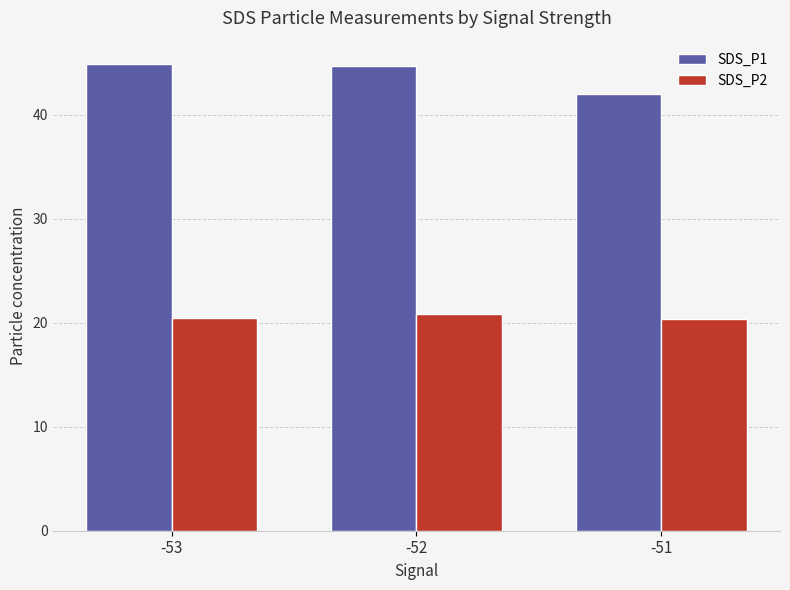

What is the greatest value displayed?

44.9